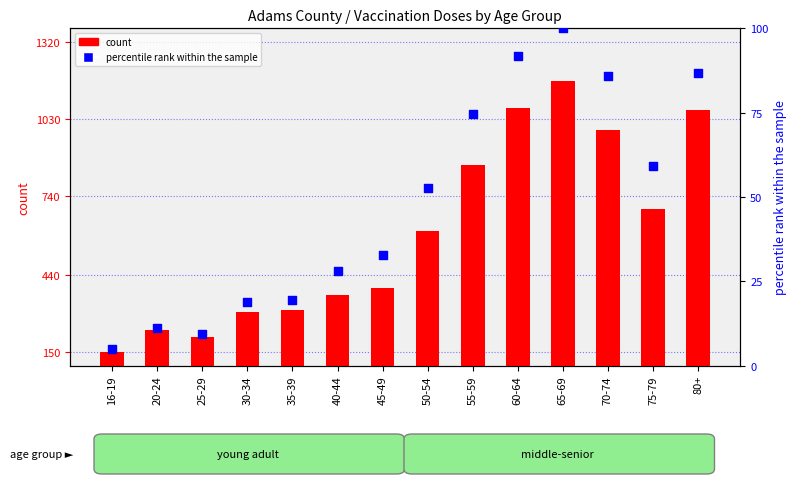

What is the total value across all series at 20-24?

145.1